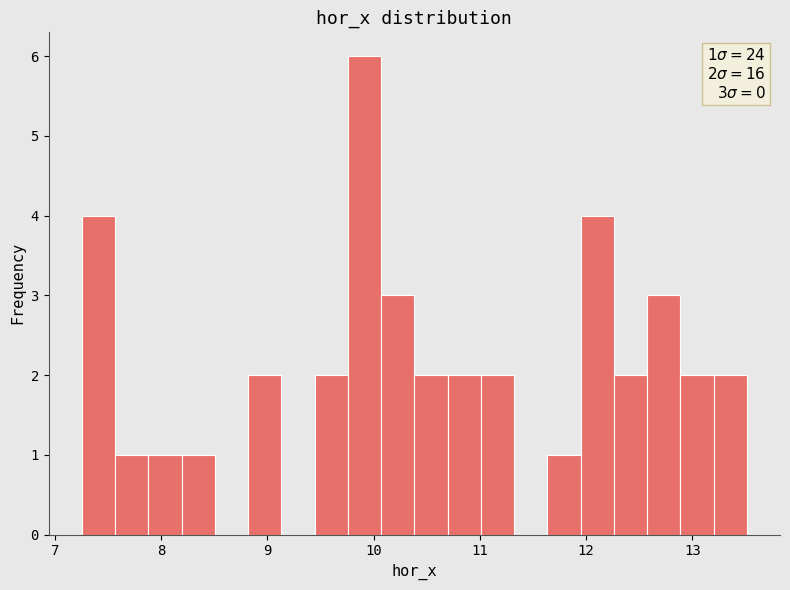

Around what value on the x-axis is the tallest bar? Give the approximate position of its centre, as read against the axis.

9.9